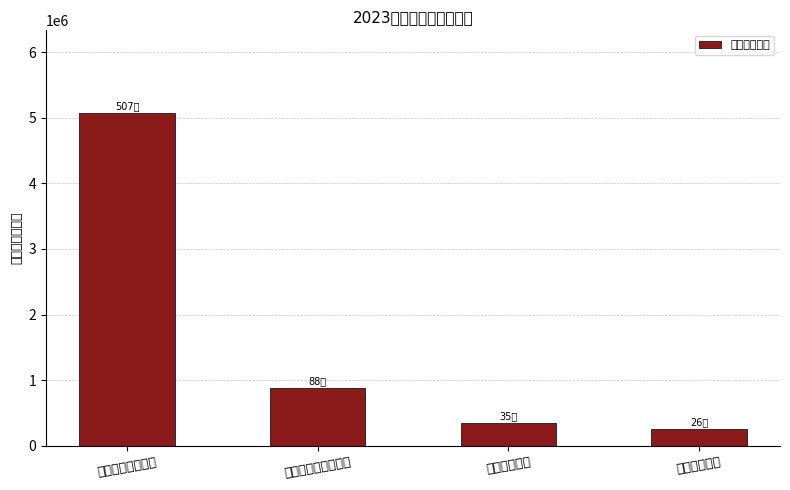

Reading left to right, list all the values displayed in this chart.

5065200	875100	350000	259700